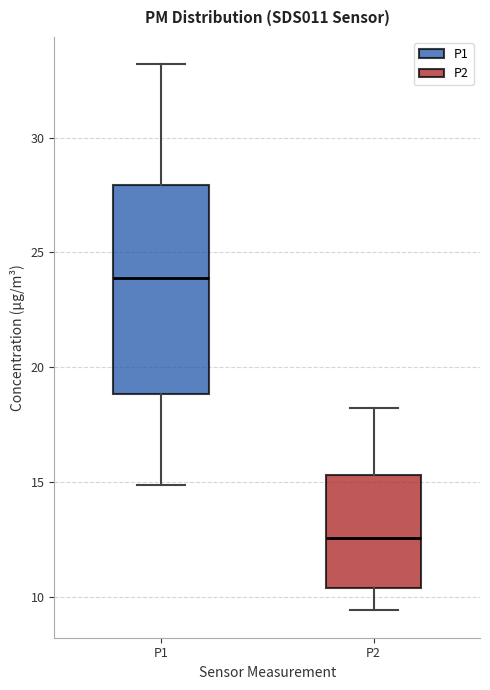

Reading left to right, transcribe this box plot: for each box, give where its median line is, the range the box spans, and where its two whiskers end, as read against the y-axis. The values are not printed on the chart, so give them approximately, as read against the axis.

P1: median 24.0, box 19.0 to 28.0, whiskers 15.0 to 33.0
P2: median 12.5, box 10.5 to 15.5, whiskers 9.5 to 18.0